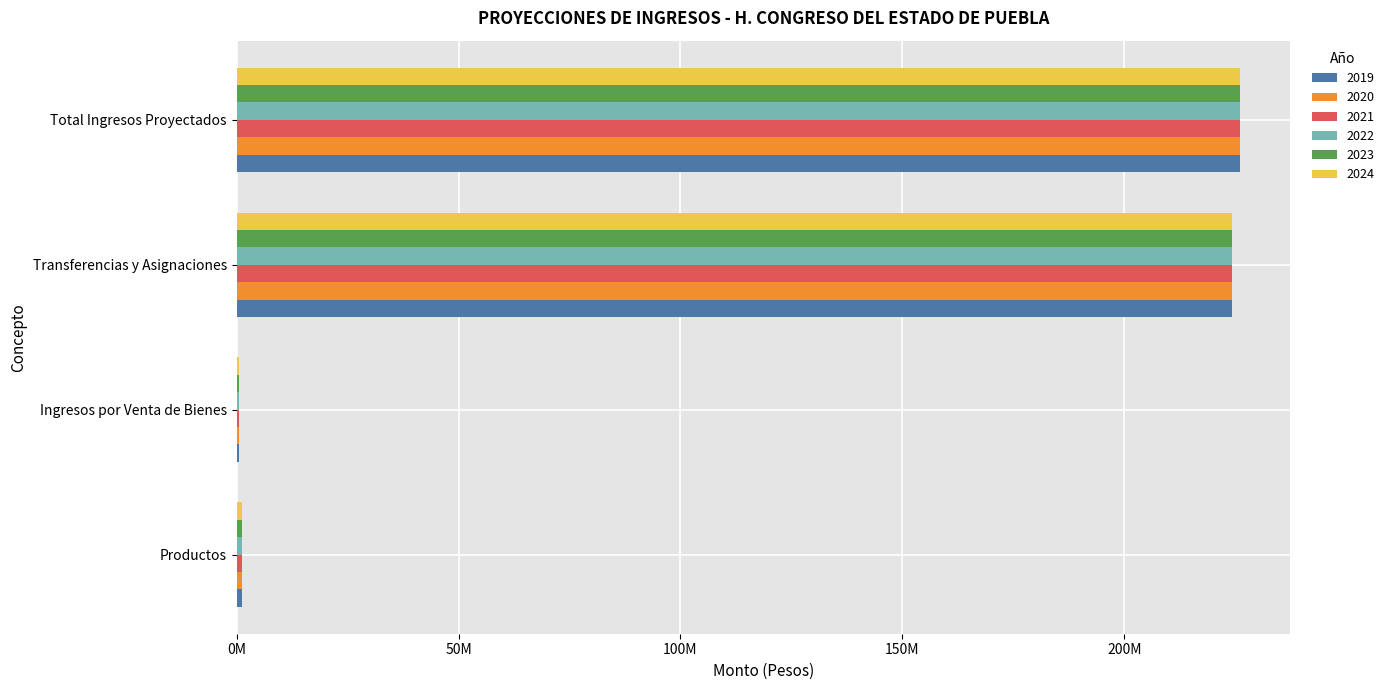

What is the maximum value for 2019?

225972817.4